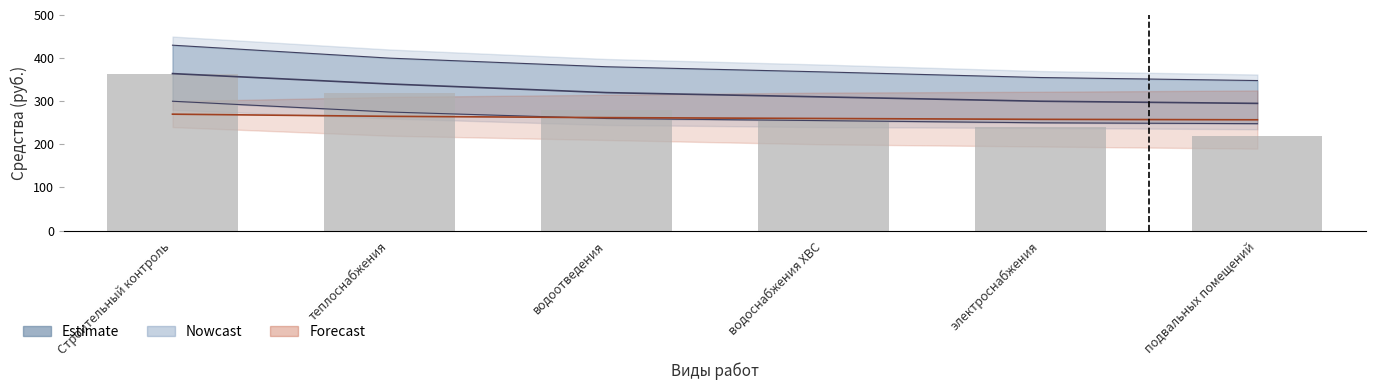

At how many categories does at least one series exceed -293?

6